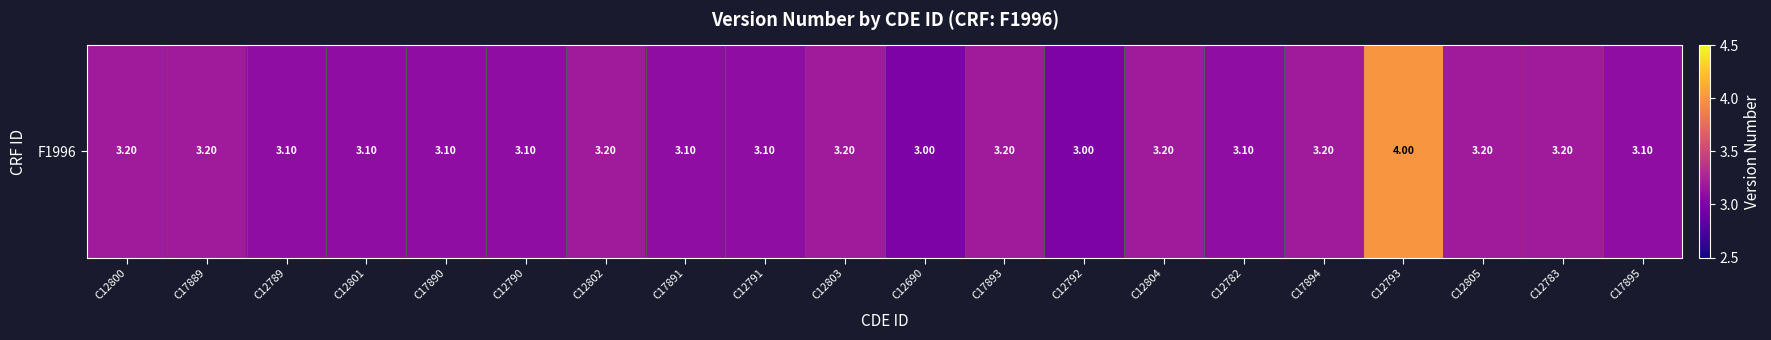

Is it true that the value at C12805 is 3.2?

True